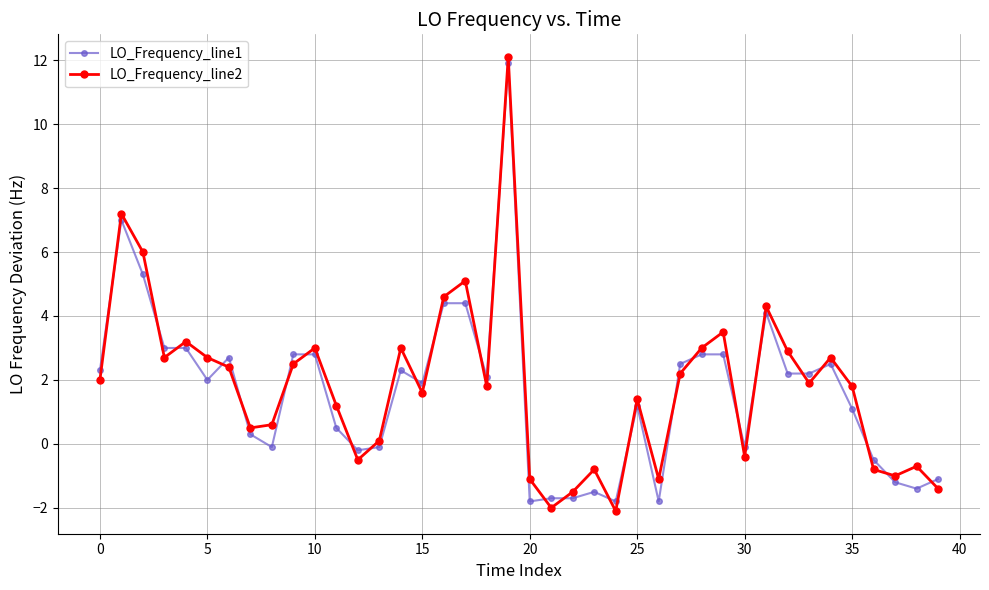

True or false: LO_Frequency_line1 has more than 1 interior local peaks.

True